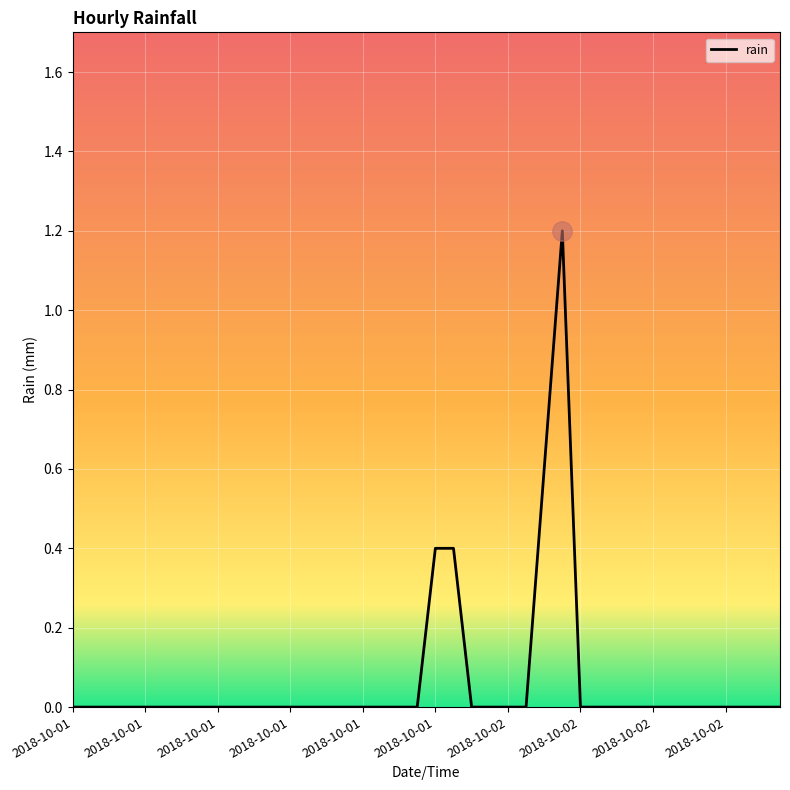

What is the maximum value shown in the chart?

1.2